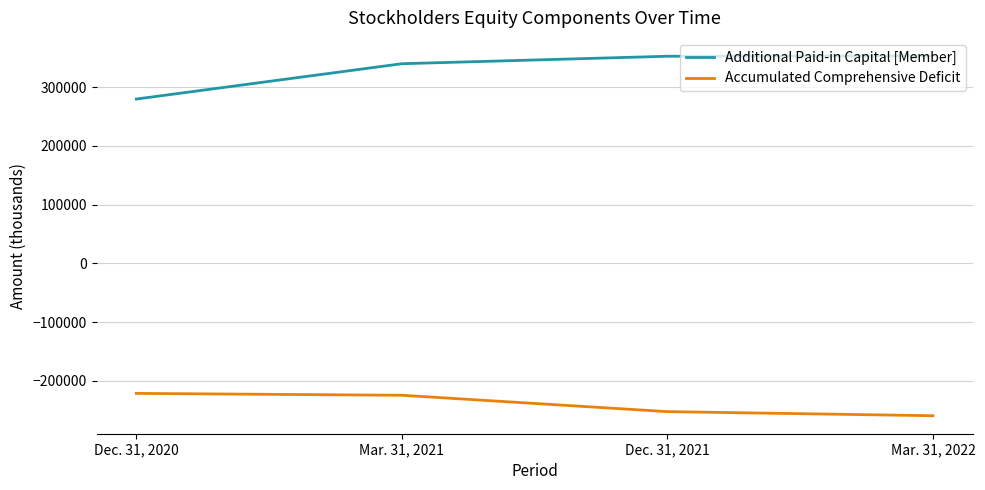

Which series changed the most between Dec. 31, 2020 and Dec. 31, 2021?

Additional Paid-in Capital [Member]